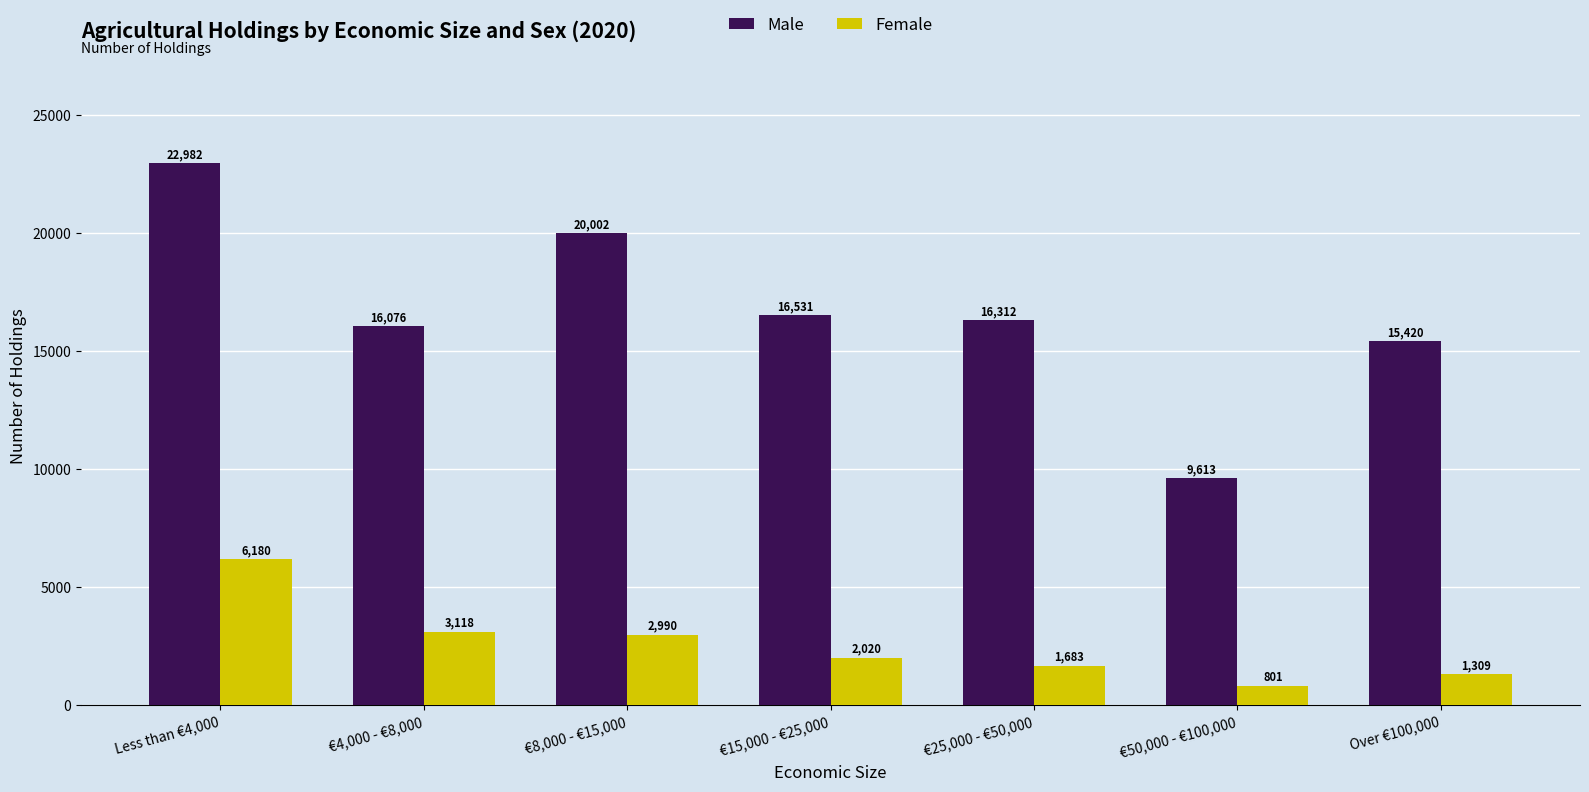

List the labels in order of Male value, smallest first.

€50,000 - €100,000, Over €100,000, €4,000 - €8,000, €25,000 - €50,000, €15,000 - €25,000, €8,000 - €15,000, Less than €4,000